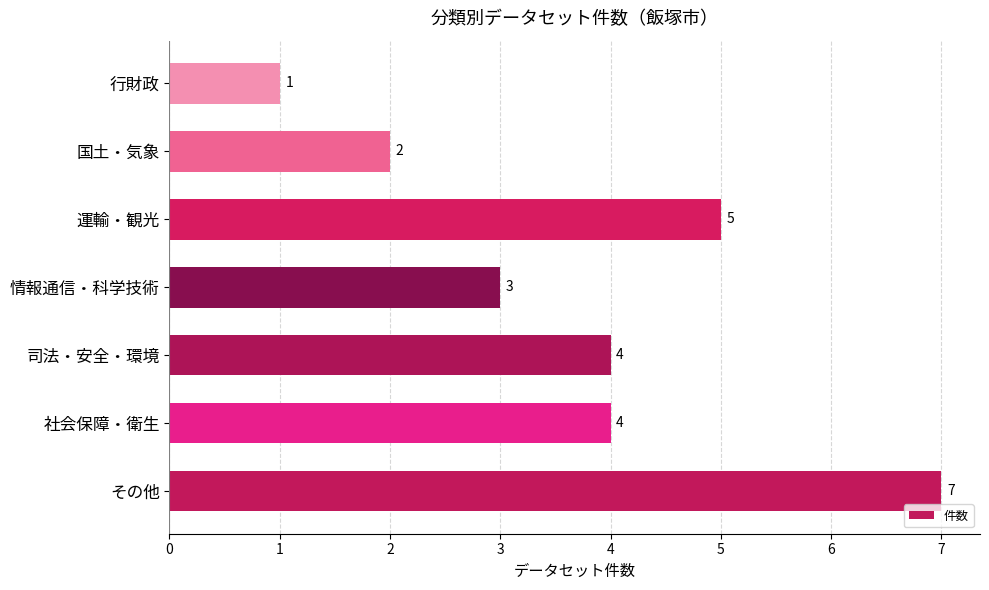

Are the bars grouped side by side (vs. stacked)?

No